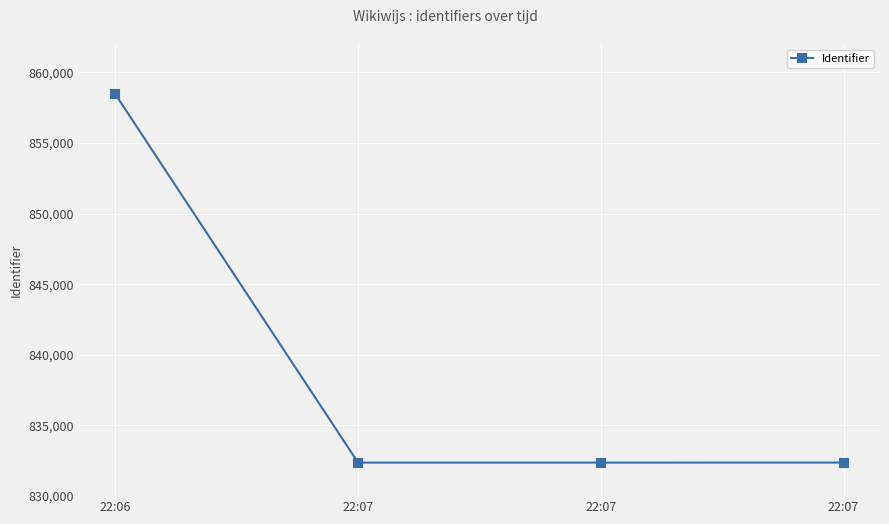

Does the chart have visible grid lines?

Yes